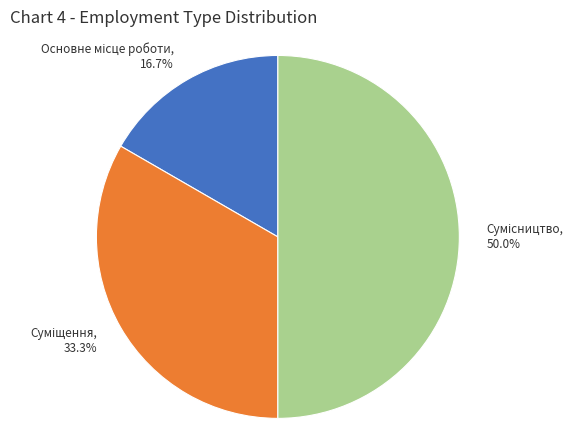

What is the change in value from Основне місце роботи to Суміщення?

+1